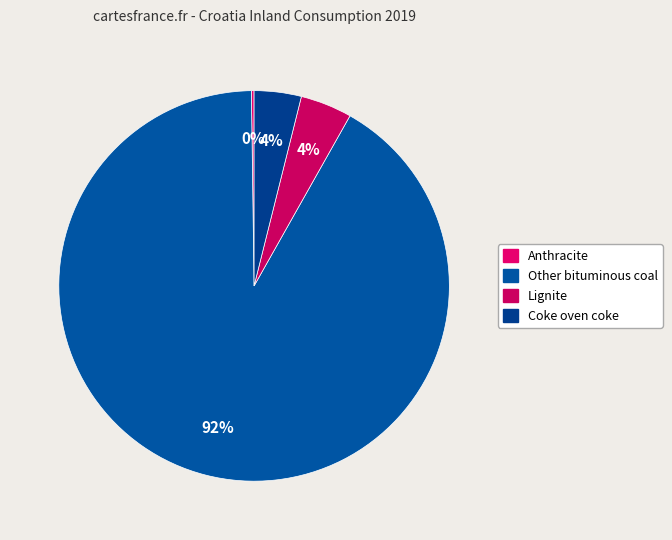

Is it true that Coke oven coke is 9% of the pie?

False